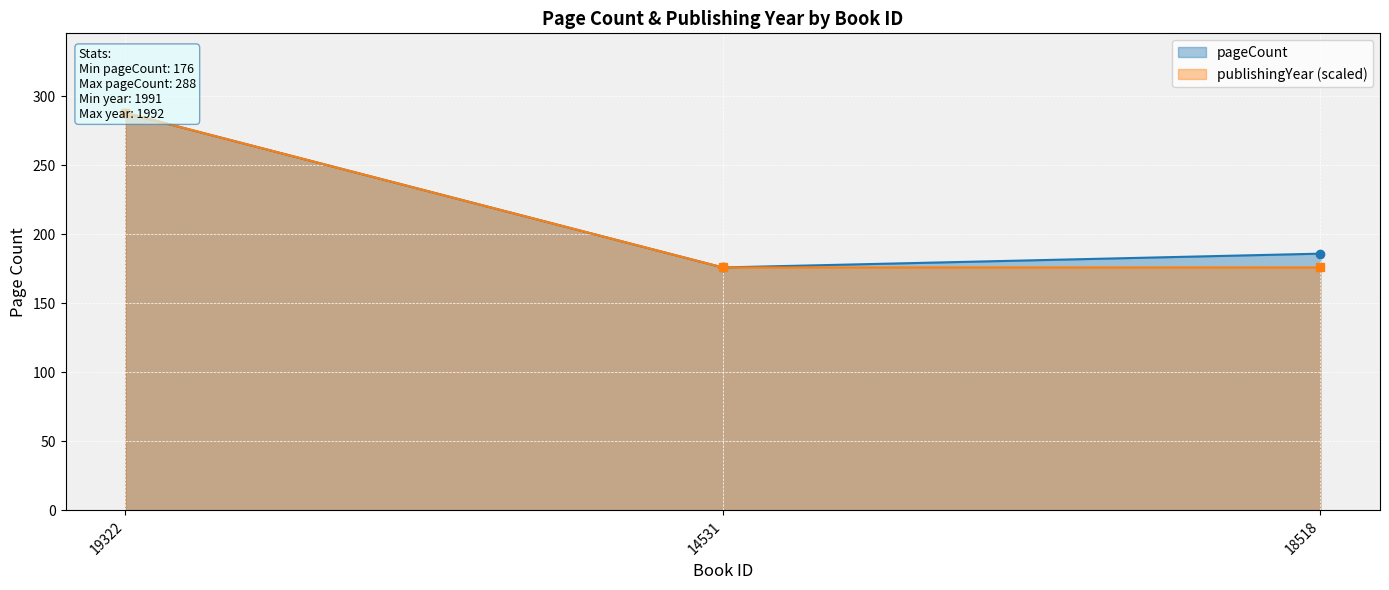

How many distinct data groups are displayed?

2